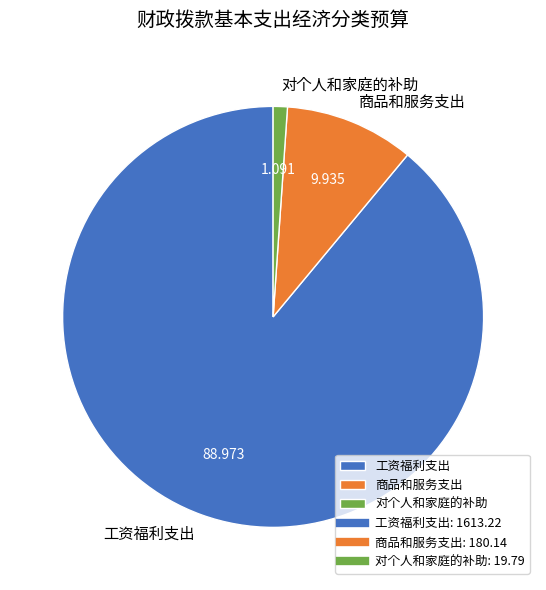

Which category has the biggest portion of the pie?

工资福利支出